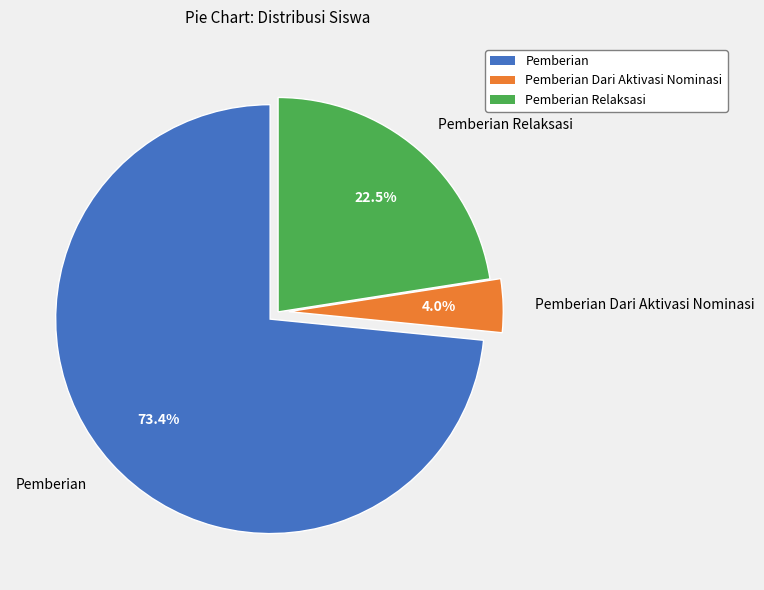

What percentage is NOT represented by Pemberian Relaksasi?

77.5%